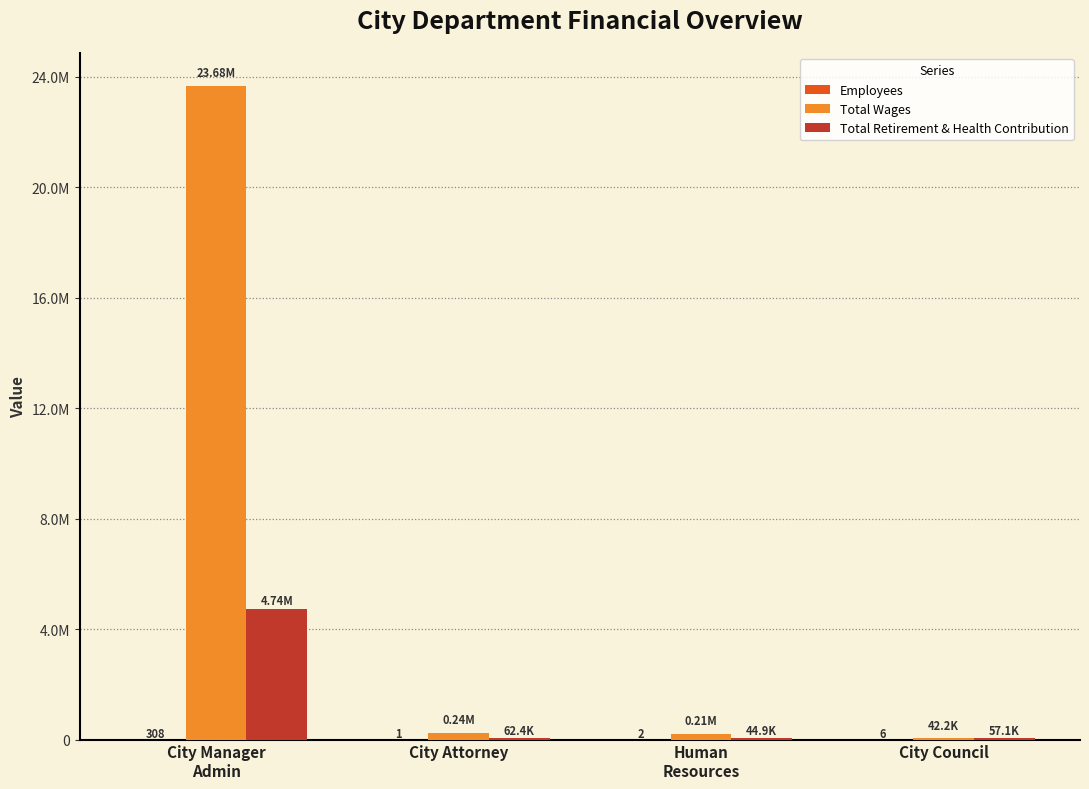

Between City Attorney and Human
Resources, which series saw the biggest shift?

Total Wages